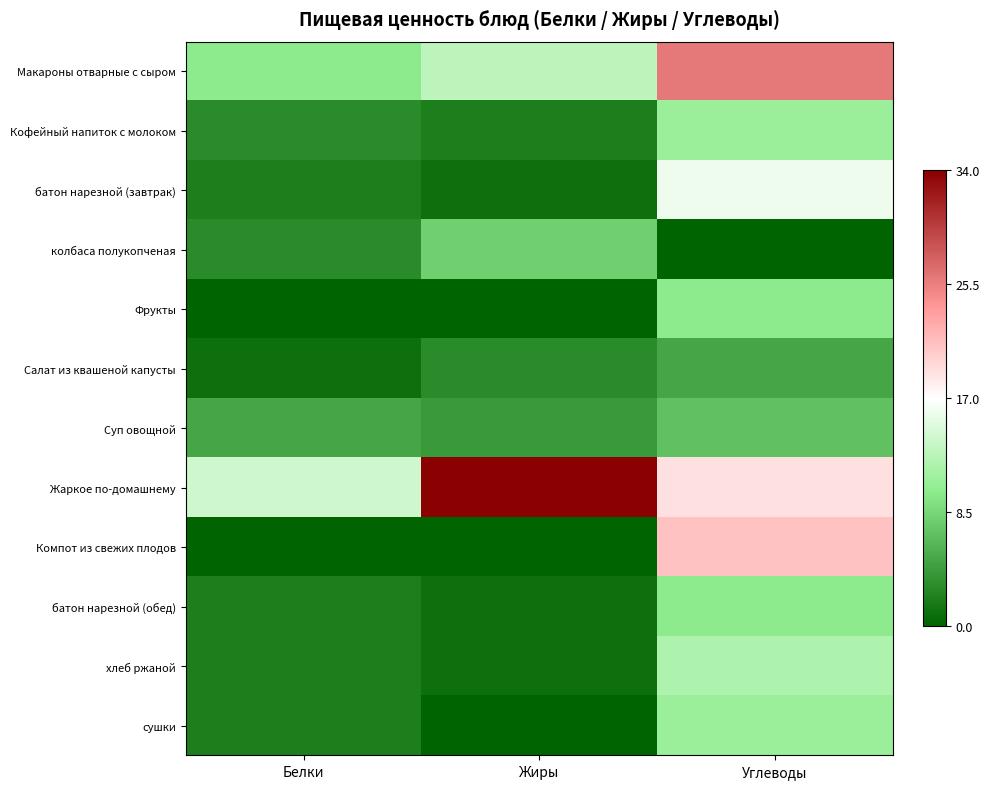

Which series changed the most between Белки and Углеводы?

Компот из свежих плодов